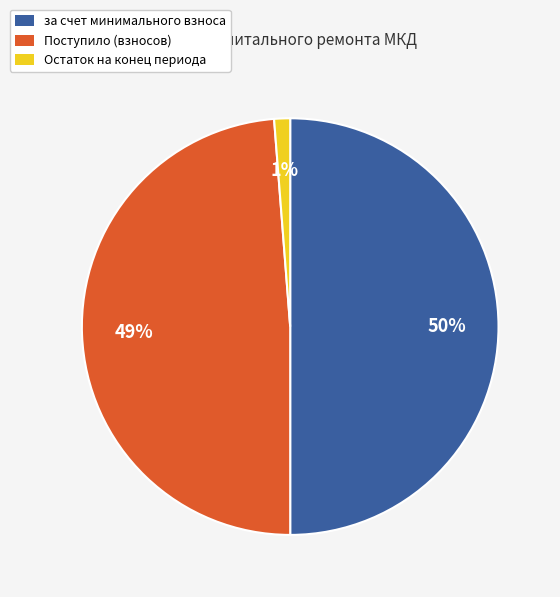

Is Остаток на конец периода the majority of the pie?

No